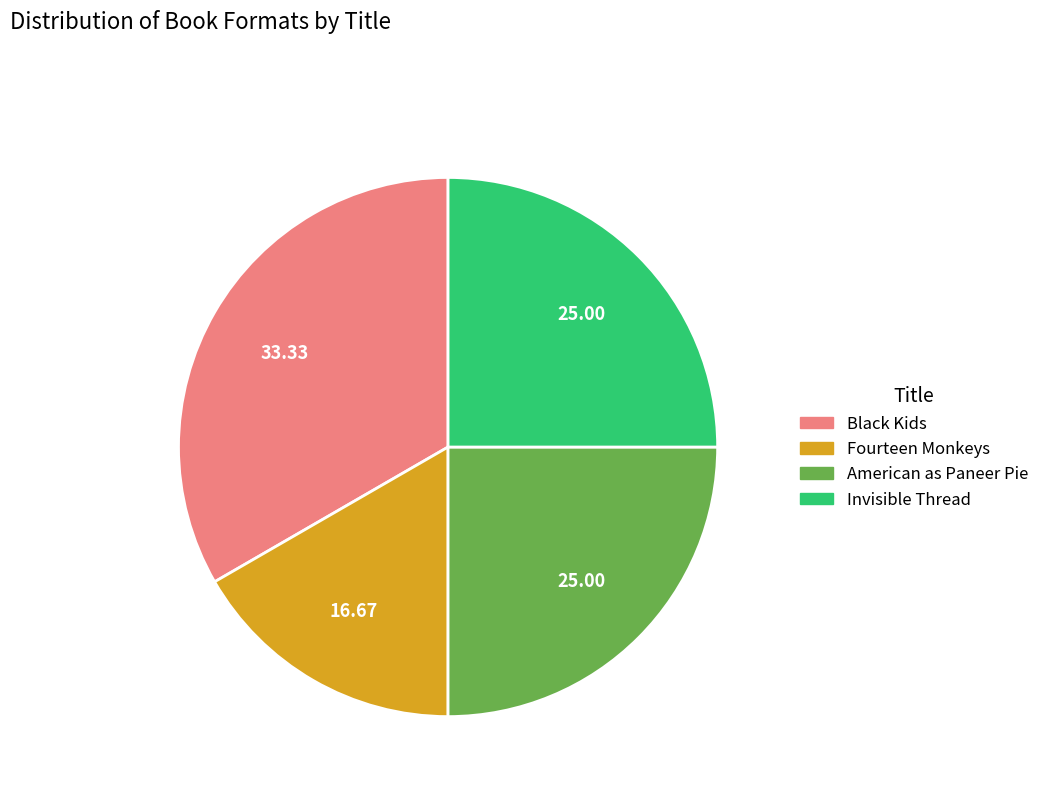

Approximately how many times larger is the value at American as Paneer Pie compared to Invisible Thread?

1.0